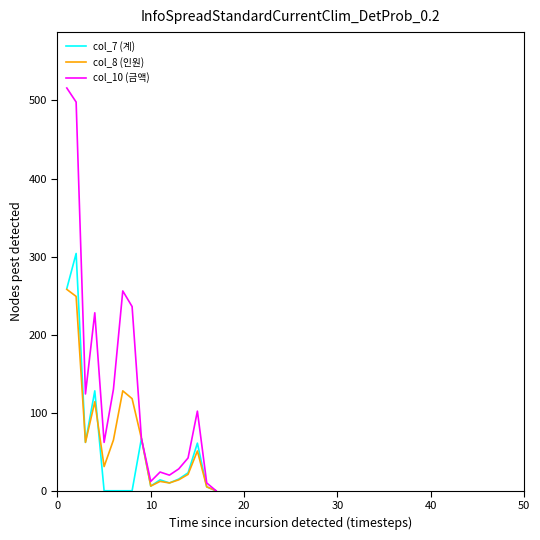

What is the sum of all col_8 (인원) values?

1211